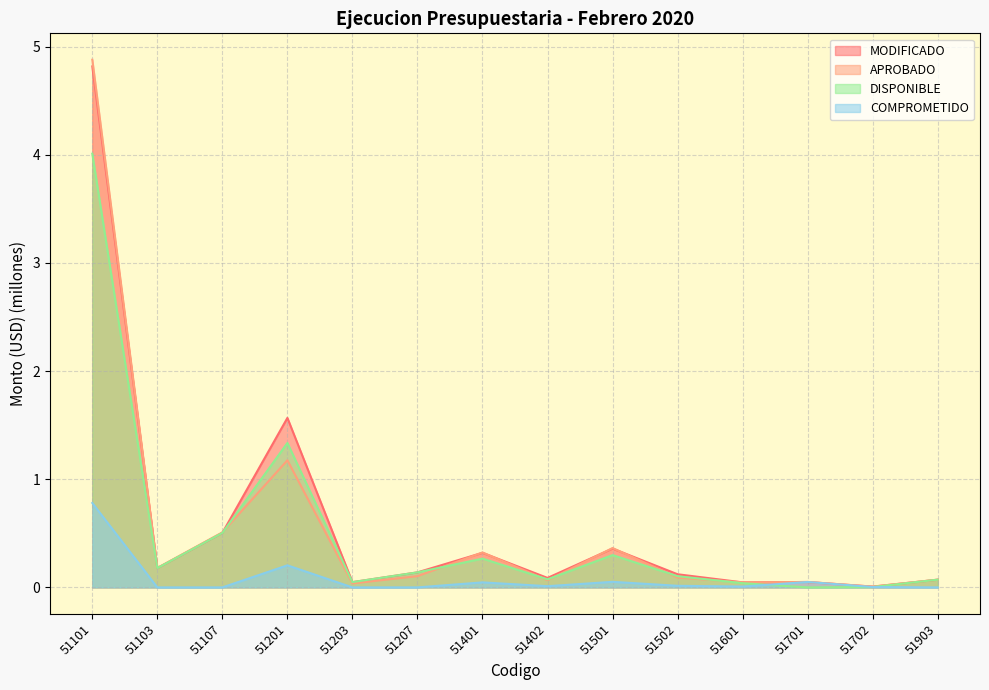

What is the sum of the DISPONIBLE values at 51502 and 51203?

0.2